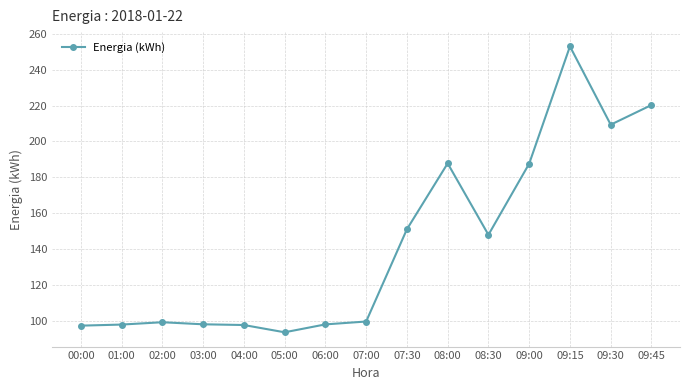

True or false: the data has more than 0 interior local peaks.

True